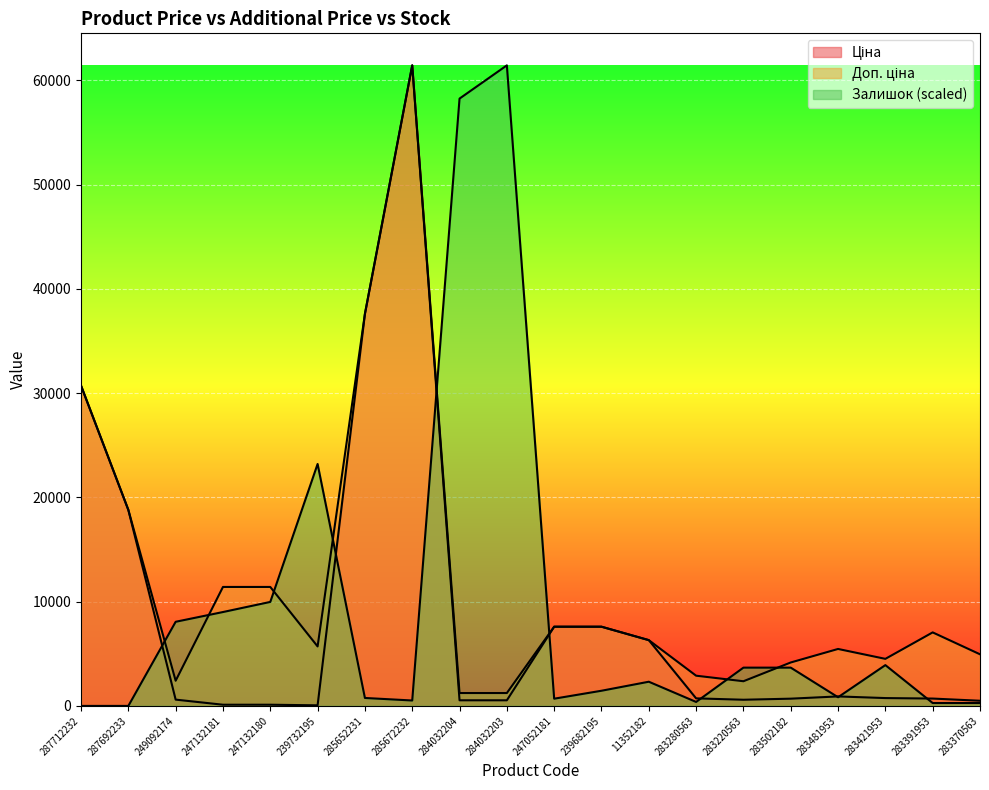

Is it true that Доп. ціна equals 11410.0 at 247132180?

True